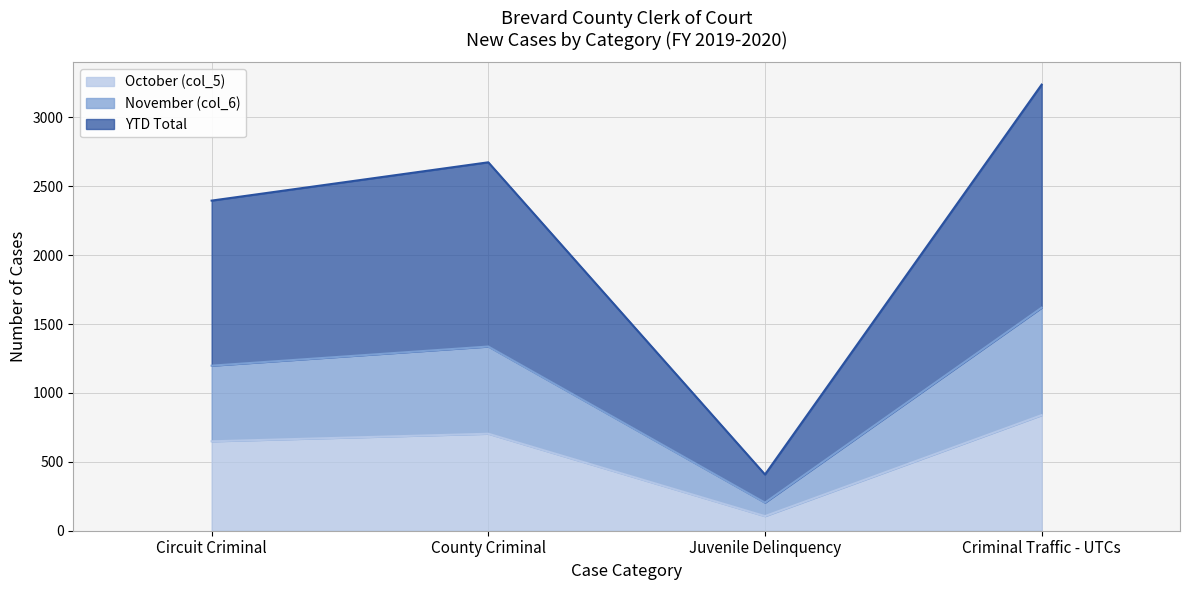

How many interior local peaks does the YTD Total series have?

1